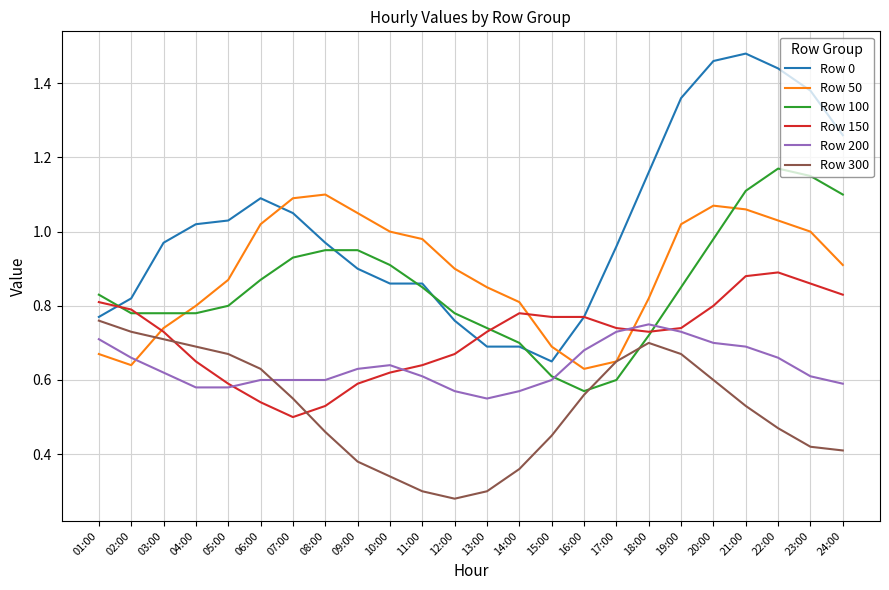

Does the chart display data point markers on the line(s)?

No